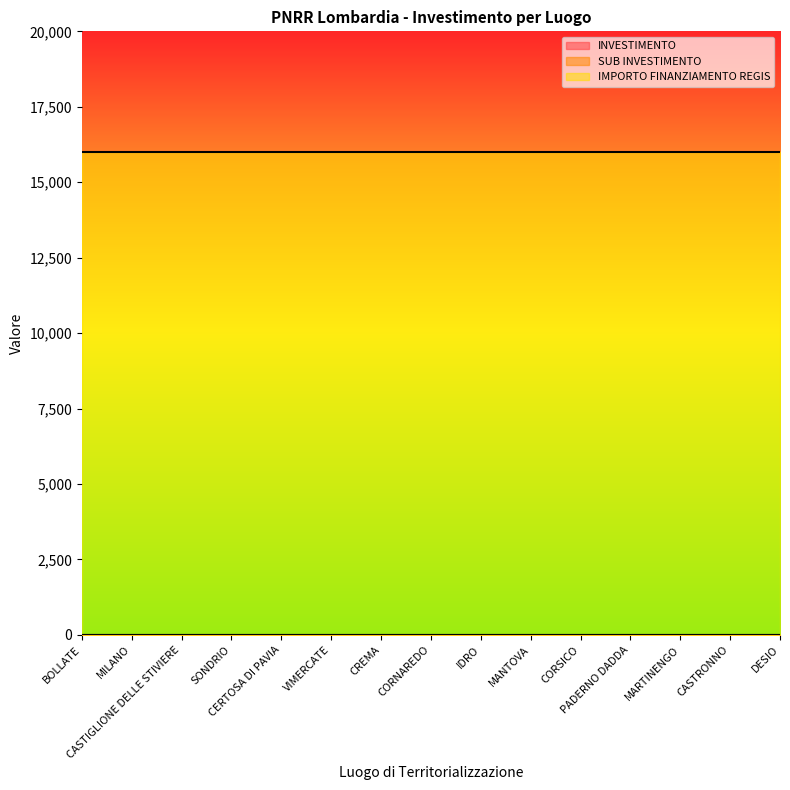

Which has a higher value, CASTIGLIONE DELLE STIVIERE or MARTINENGO?

CASTIGLIONE DELLE STIVIERE